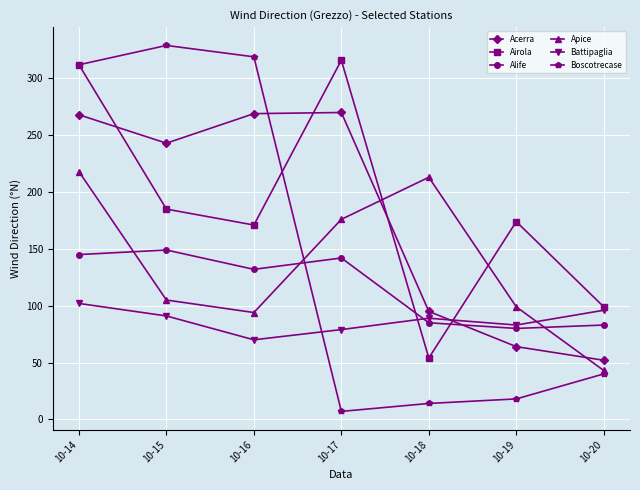

What is the average value of the Battipaglia series?

87